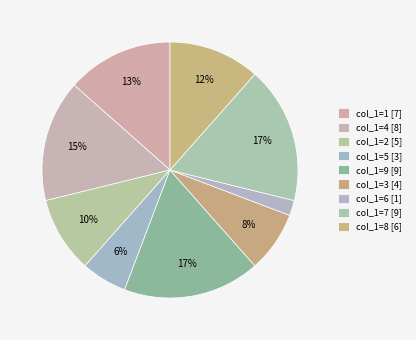

How many slices are in this pie chart?

9